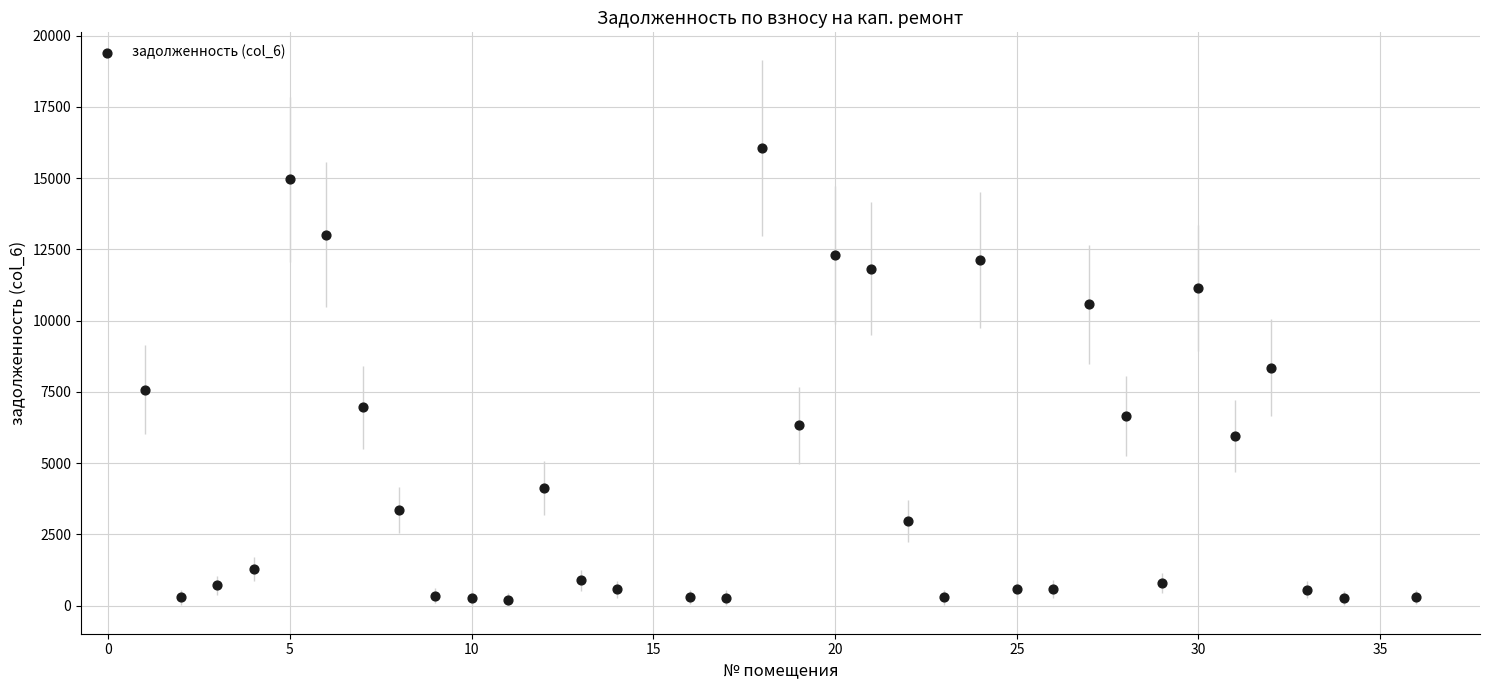

What is the range of X values (max minus min)?

35.0